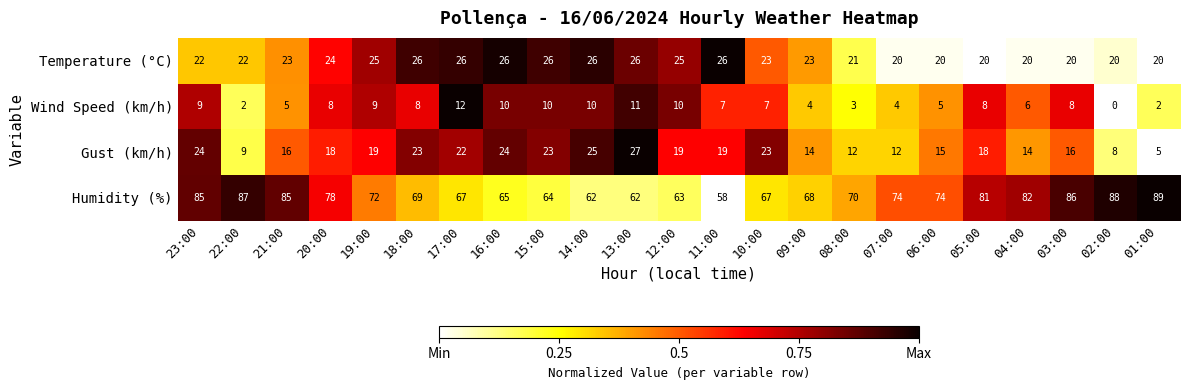

The Temperature (°C) series shows 28 at 04:00. True or false?

False